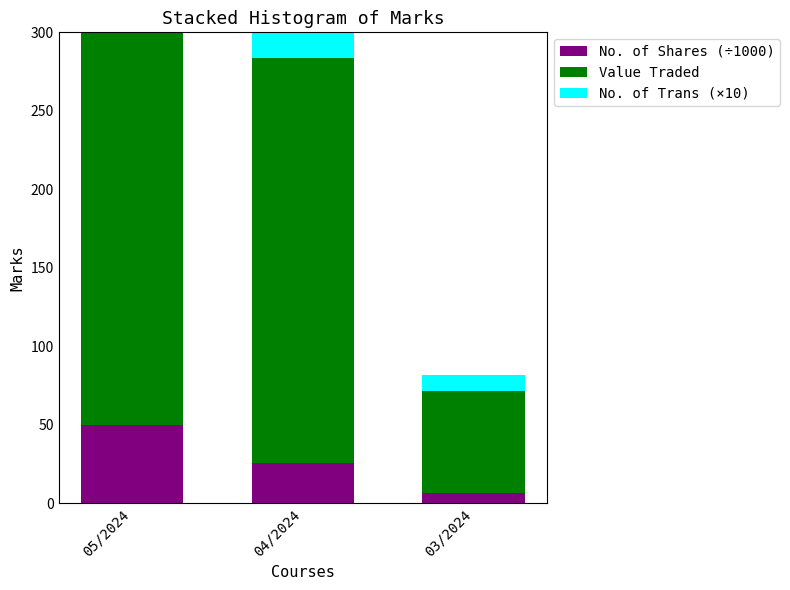

What is the value of the No. of Trans (×10) bar at the 1st from the left?

60.0